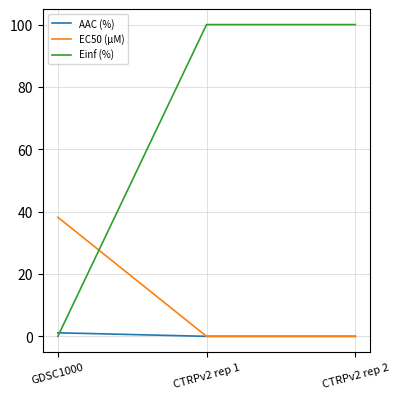

What is the maximum value shown in the chart?

100.0